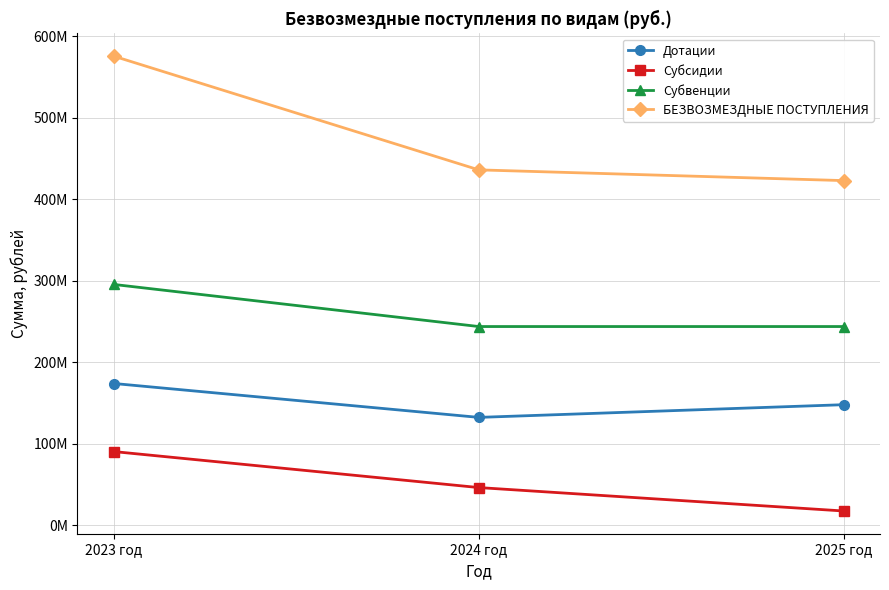

What is the greatest value displayed?

575686973.0